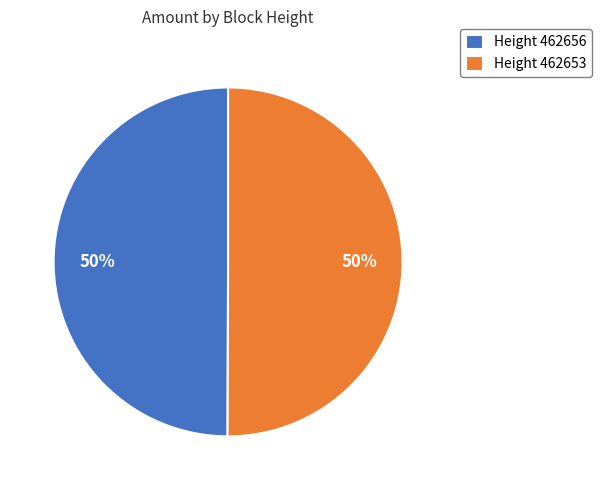

Do Height 462656 and Height 462653 together represent more than half of the pie?

Yes